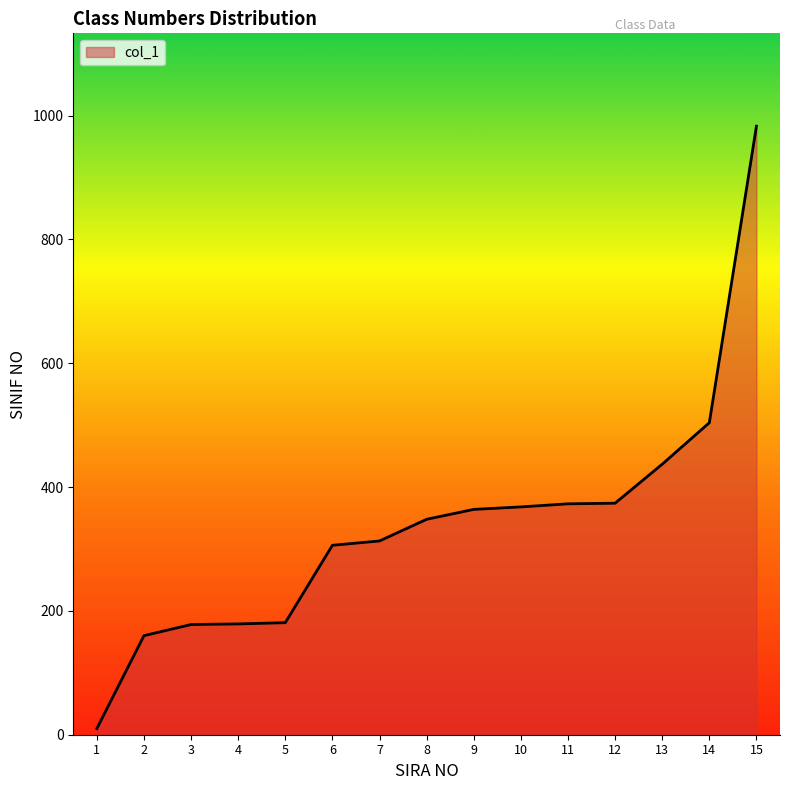

The value at 8 is 348. True or false?

True